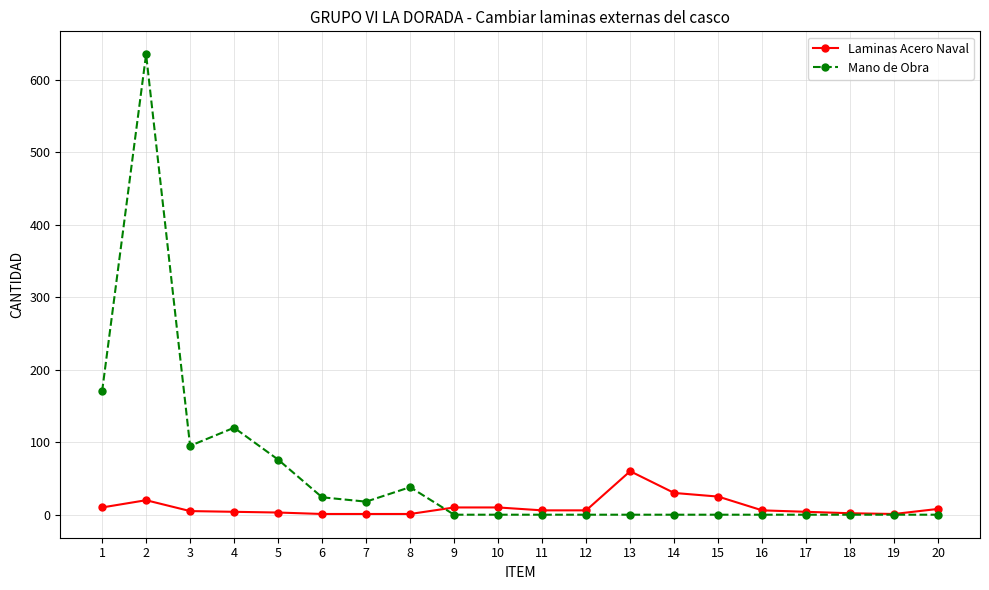

List the series in order of their overall mean, highest first.

Mano de Obra, Laminas Acero Naval